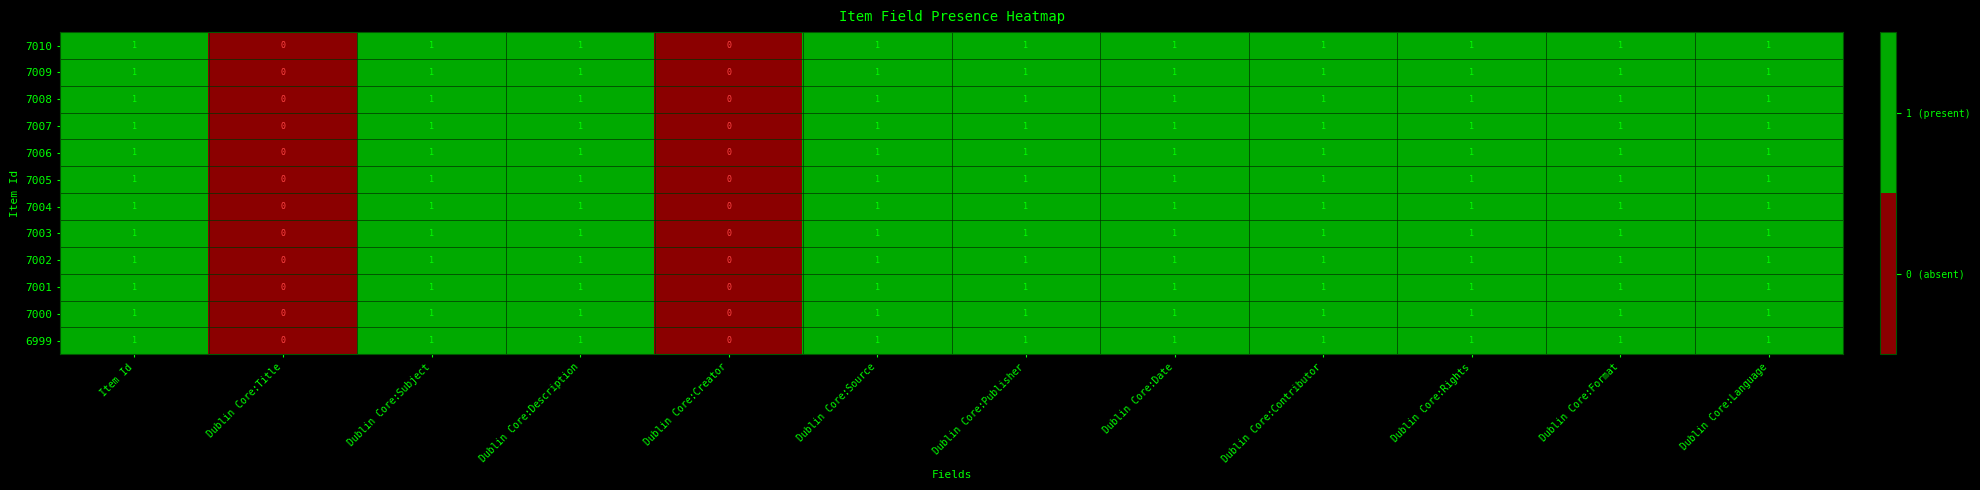

Is it true that 7006 equals 0 at Dublin Core:Rights?

False